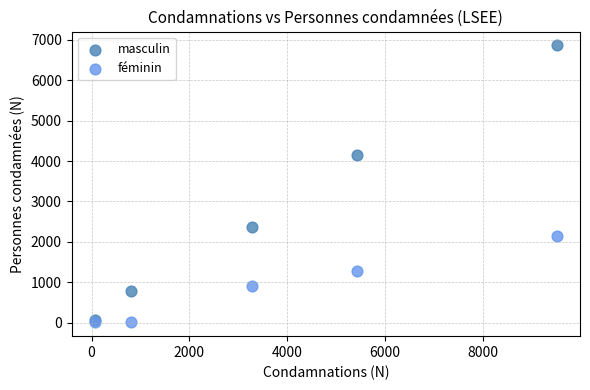

Across all series, what Y value is closest to 3436?

4160